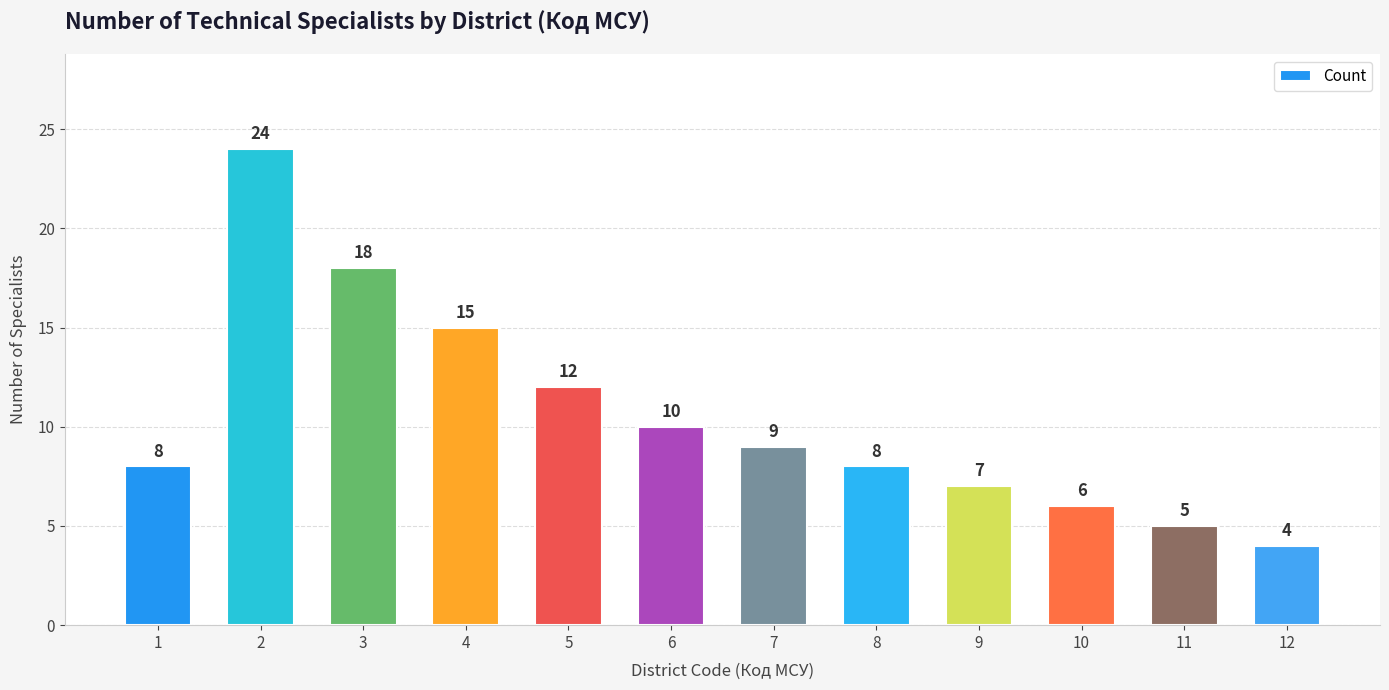

The chart shows a value of 9 at 7. True or false?

True